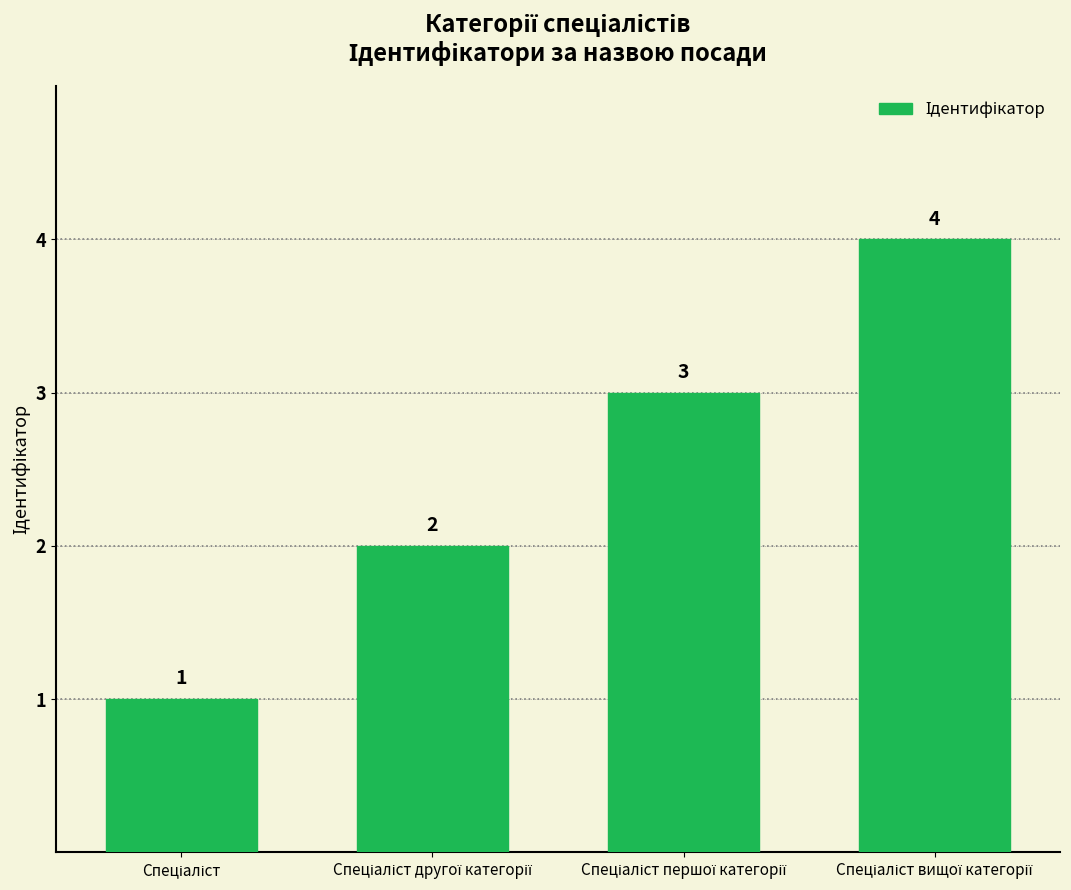

What is the sum of all values?

10